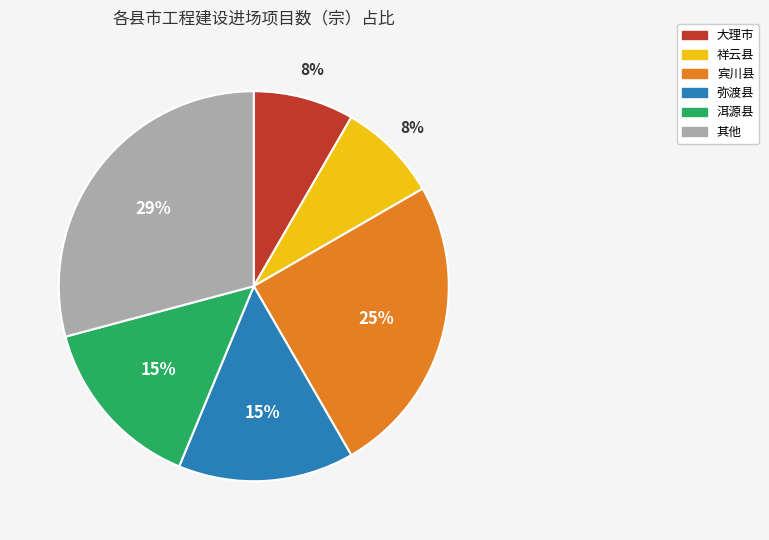

Do 其他 and 宾川县 together represent more than half of the pie?

Yes